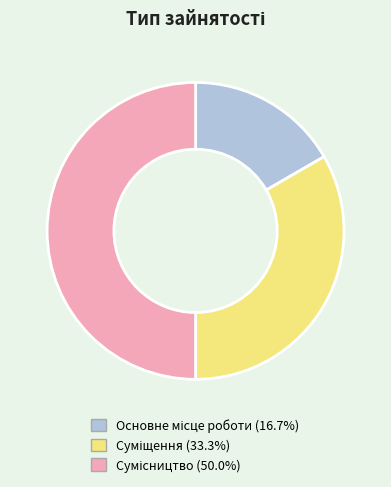

Is it true that Сумісництво is 35% of the pie?

False